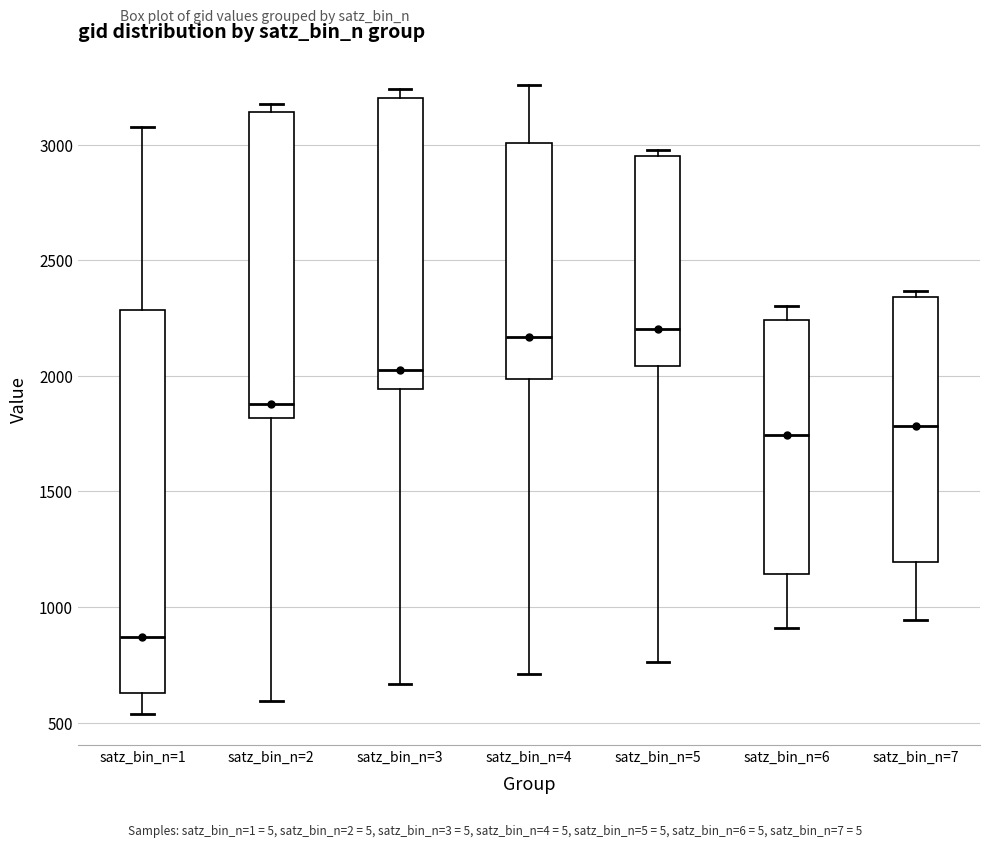

Comparing the boxes themselves (not the whiskers), which one is the tallest?

satz_bin_n=1